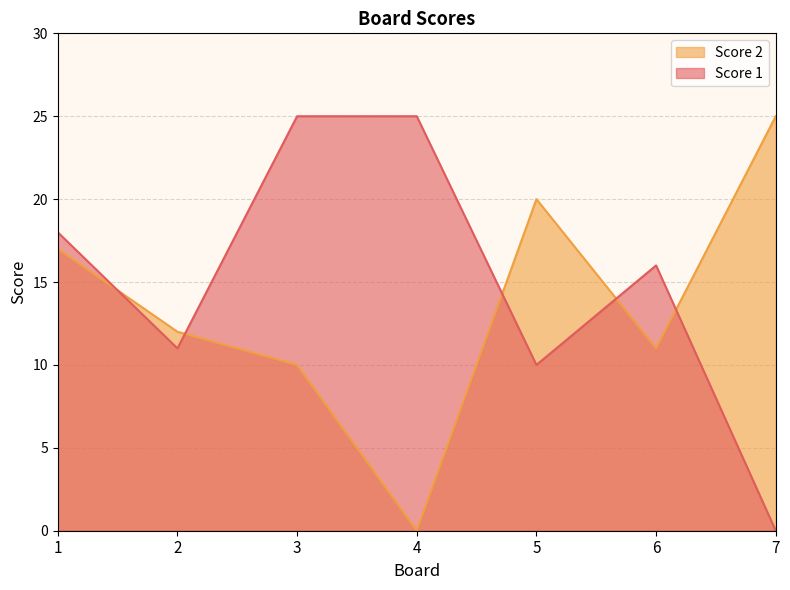

List the labels in order of Score 2 value, smallest first.

4, 3, 6, 2, 1, 5, 7